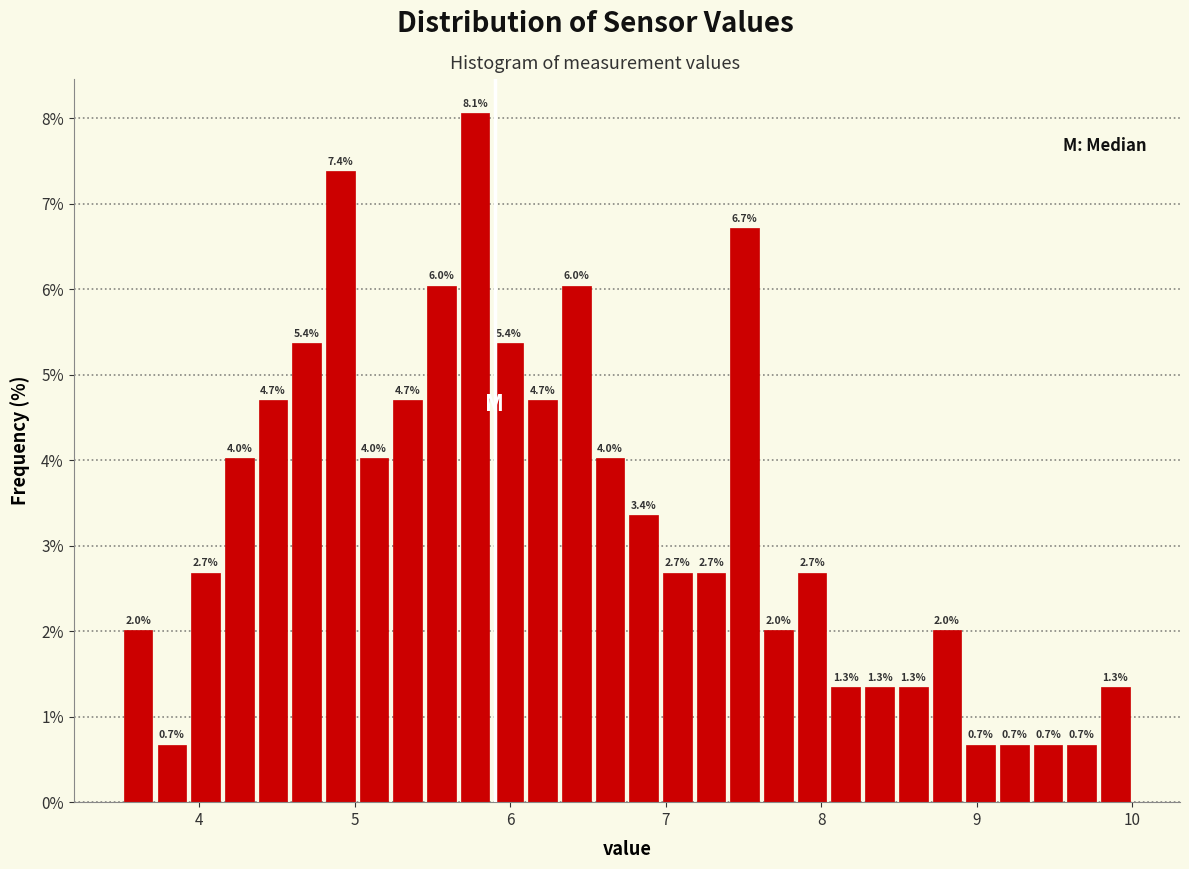

Read against the x-axis, roughly where is the centre of the tallest bar?

5.8